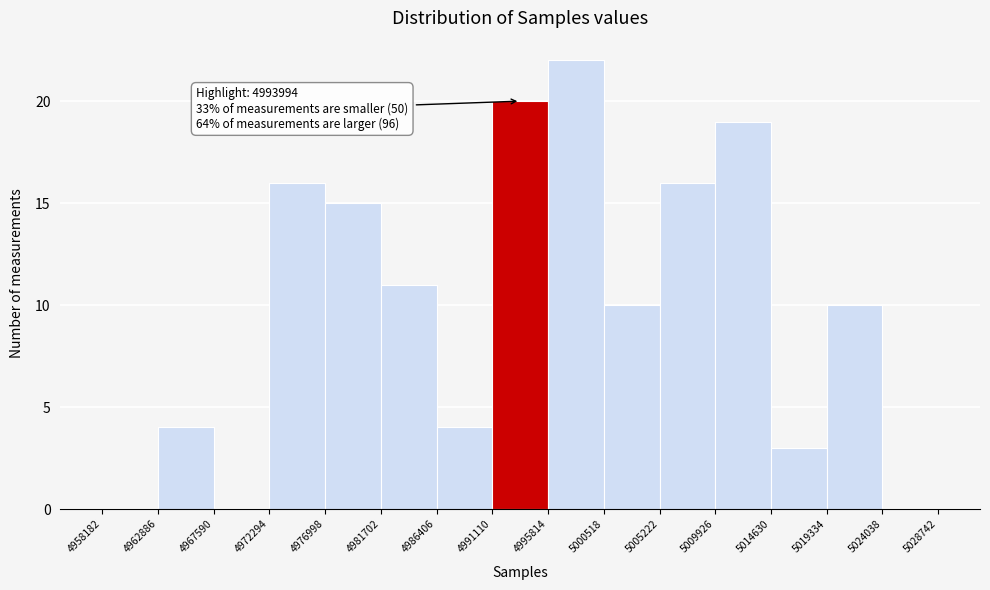

Over which range of the x-axis is the bar tallest?

4995814 to 5000518